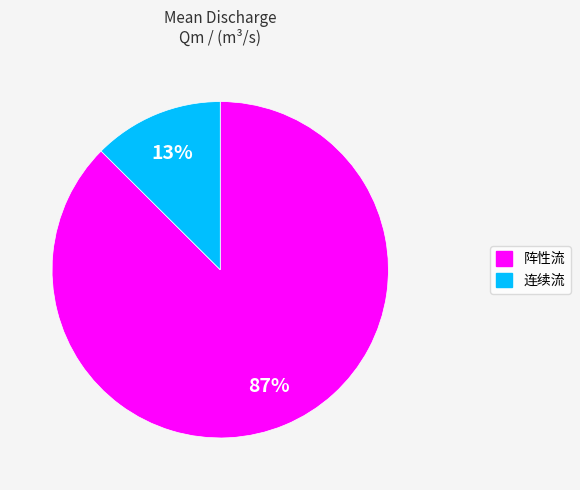

To the nearest percent, what percentage of the pie is 连续流?

13%